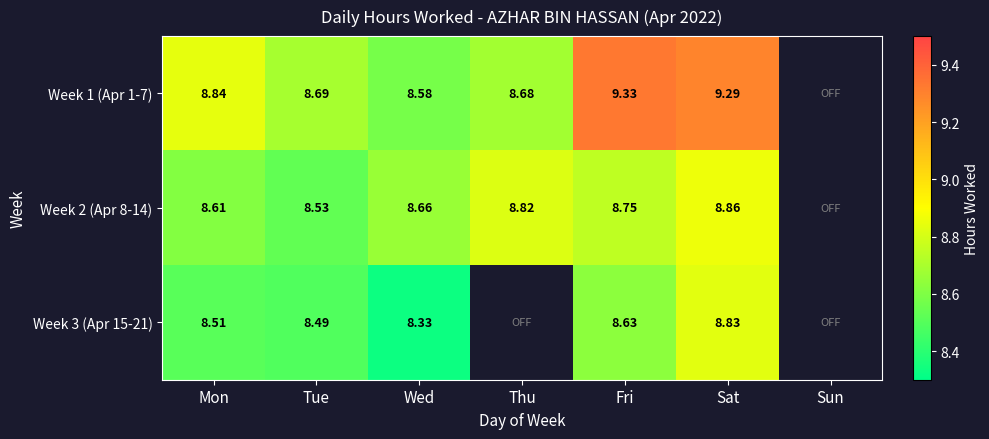

Is the value of Week 3 (Apr 15-21) at Sat greater than the value of Week 1 (Apr 1-7) at Tue?

Yes